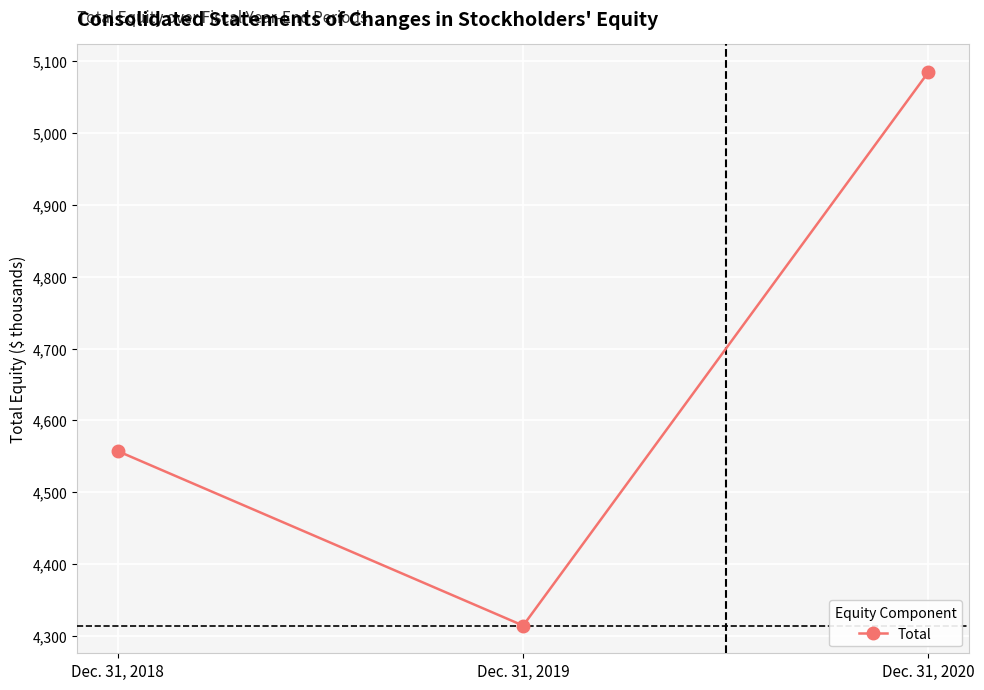

Reading left to right, transcribe all the data shown in this chart.

4557	4314	5085